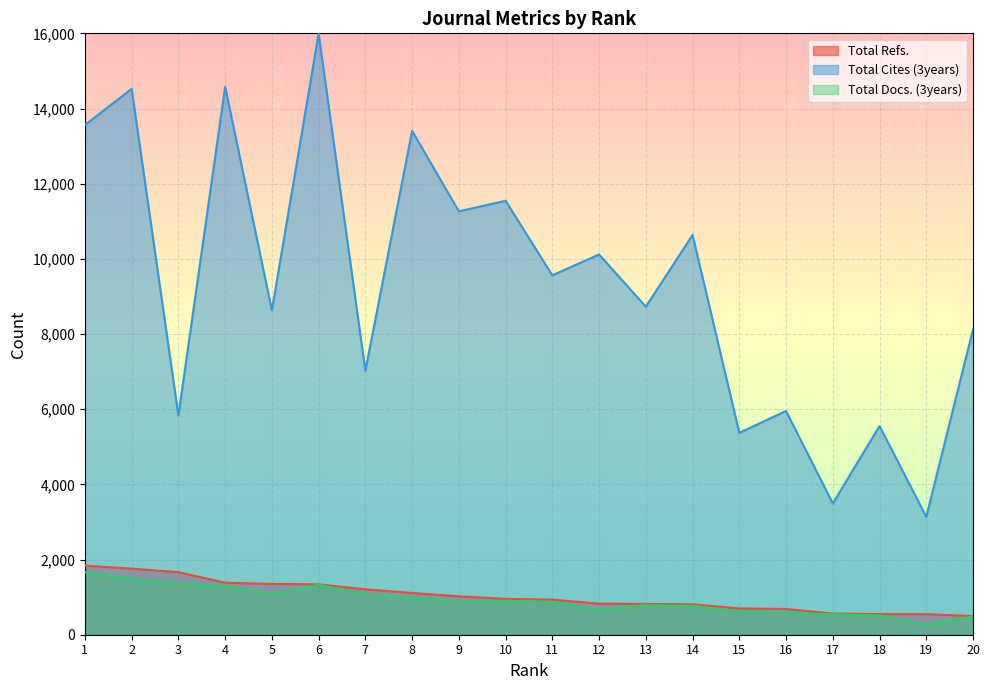

How many lines are shown in the chart?

3